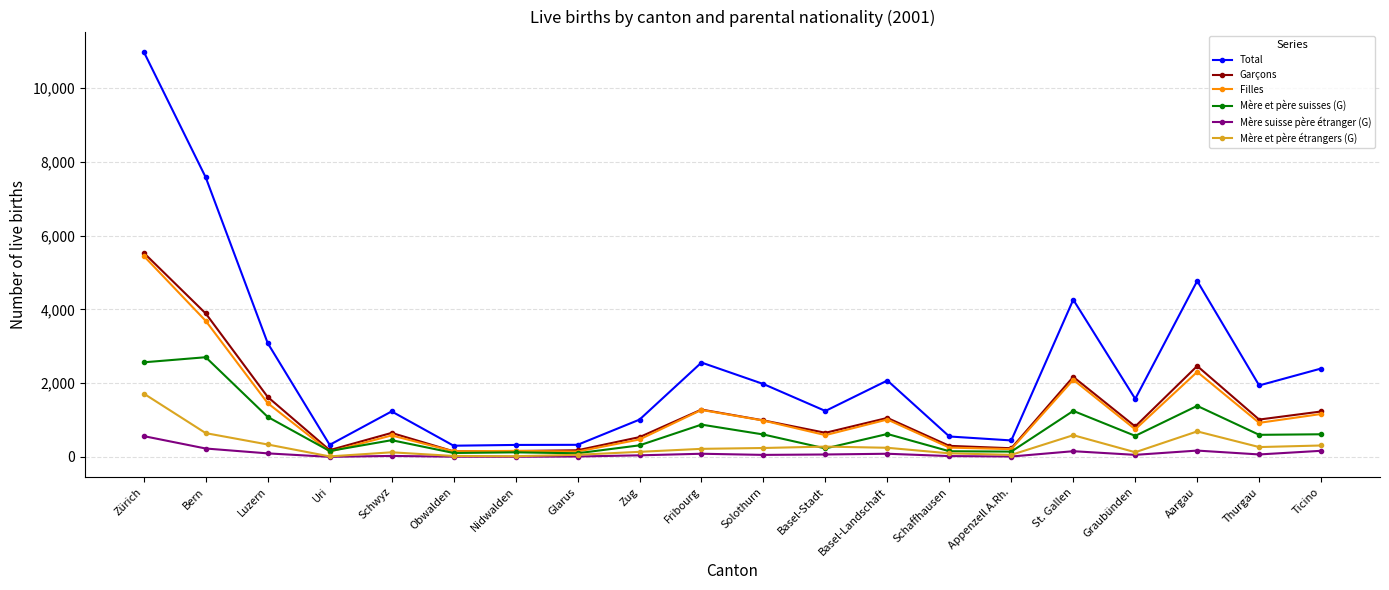

Between Zürich and Schaffhausen, which series saw the biggest shift?

Total